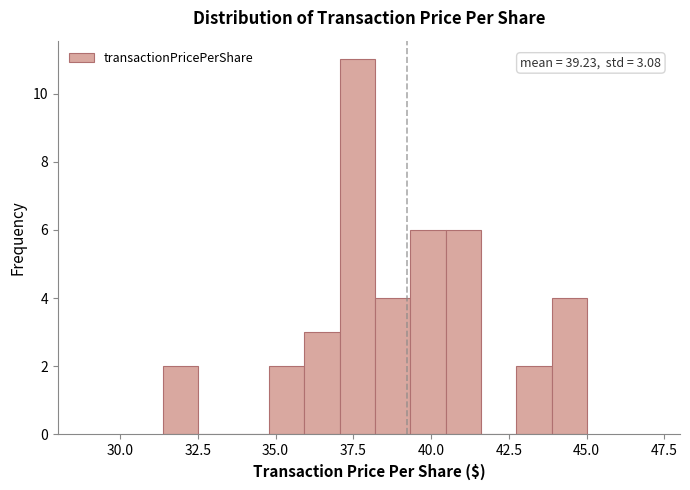

Read against the x-axis, roughly where is the centre of the tallest bar?

37.5